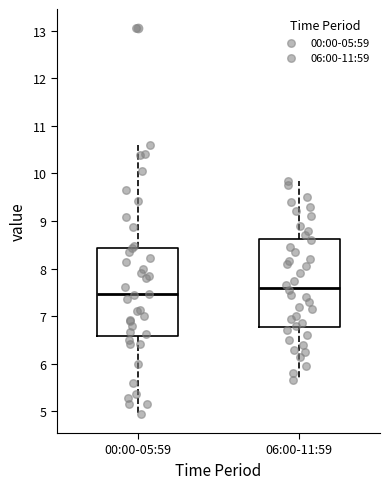

Where is the lower edge of the box for 00:00-05:59 on the y-axis? The values are not printed on the chart, so give them approximately, as read against the axis.

6.6